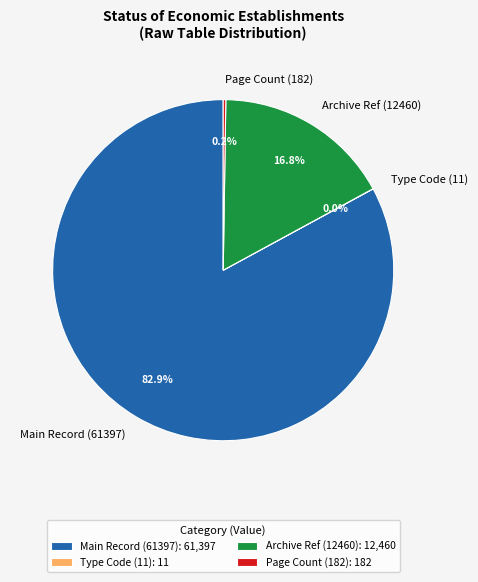

Is there any slice that represents more than half of the pie?

Yes